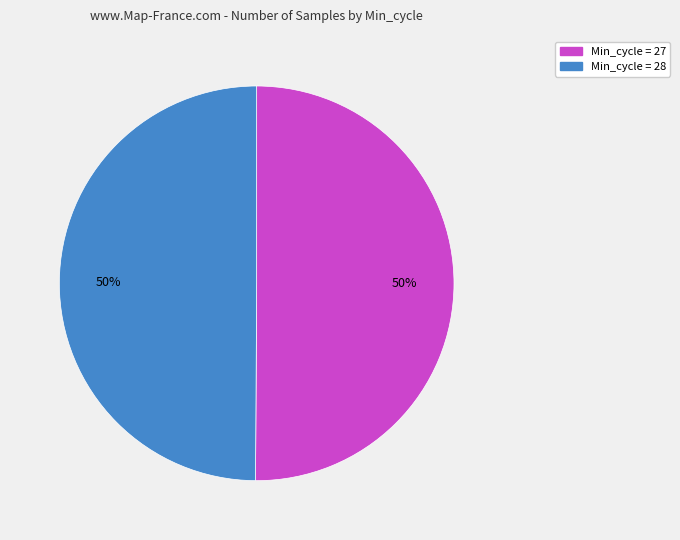

Count the number of slices in the pie.

2